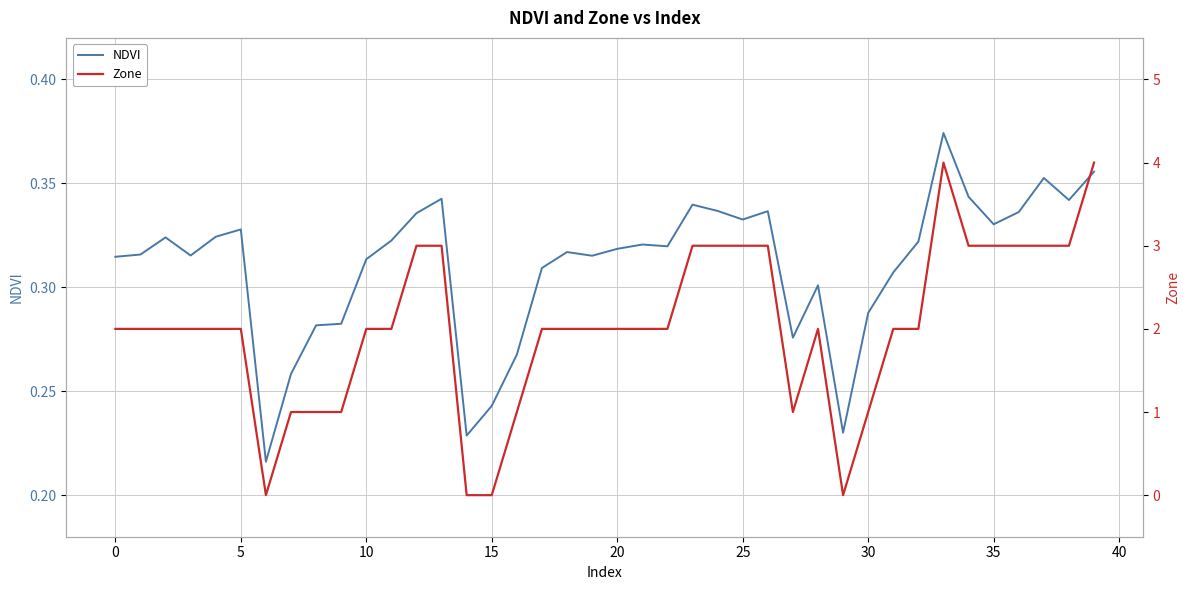

Does the chart display data point markers on the line(s)?

No